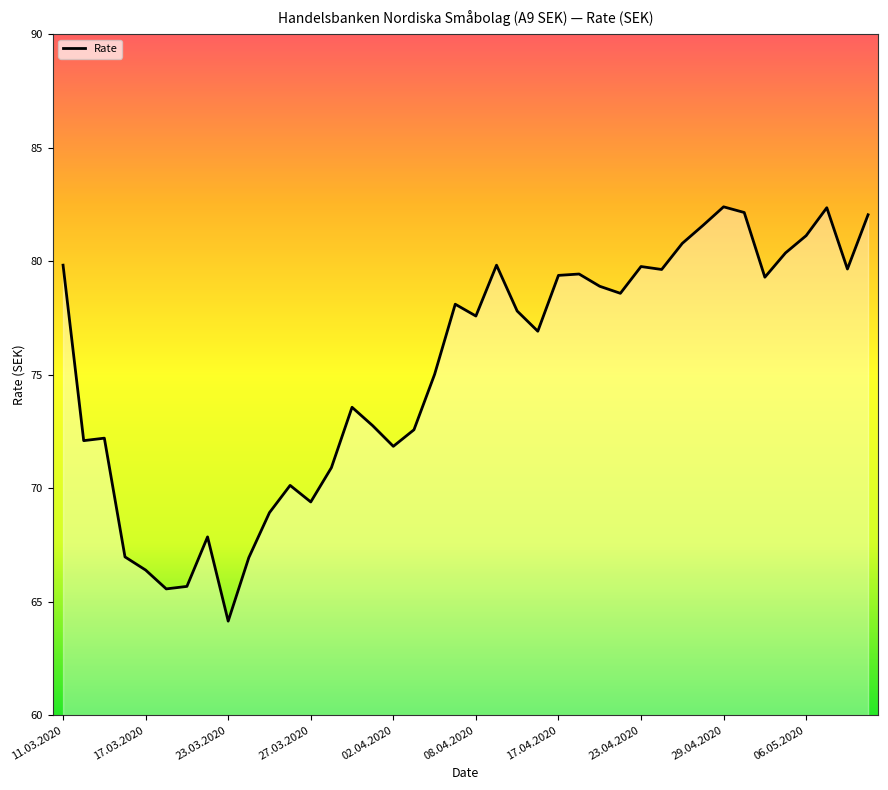

What is the maximum value shown in the chart?

82.4